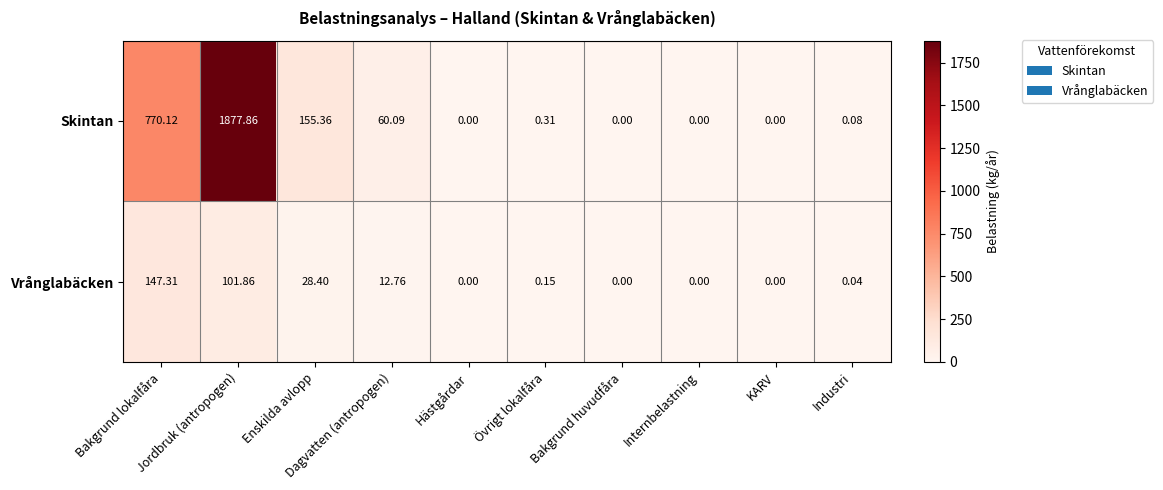

Which series has the largest total across all categories?

Skintan